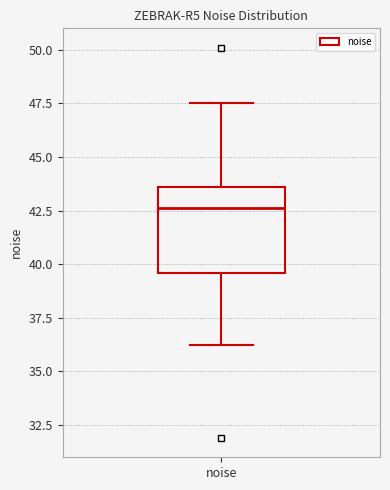

Where does the upper whisker of the box for noise end on the y-axis? The values are not printed on the chart, so give them approximately, as read against the axis.

47.5